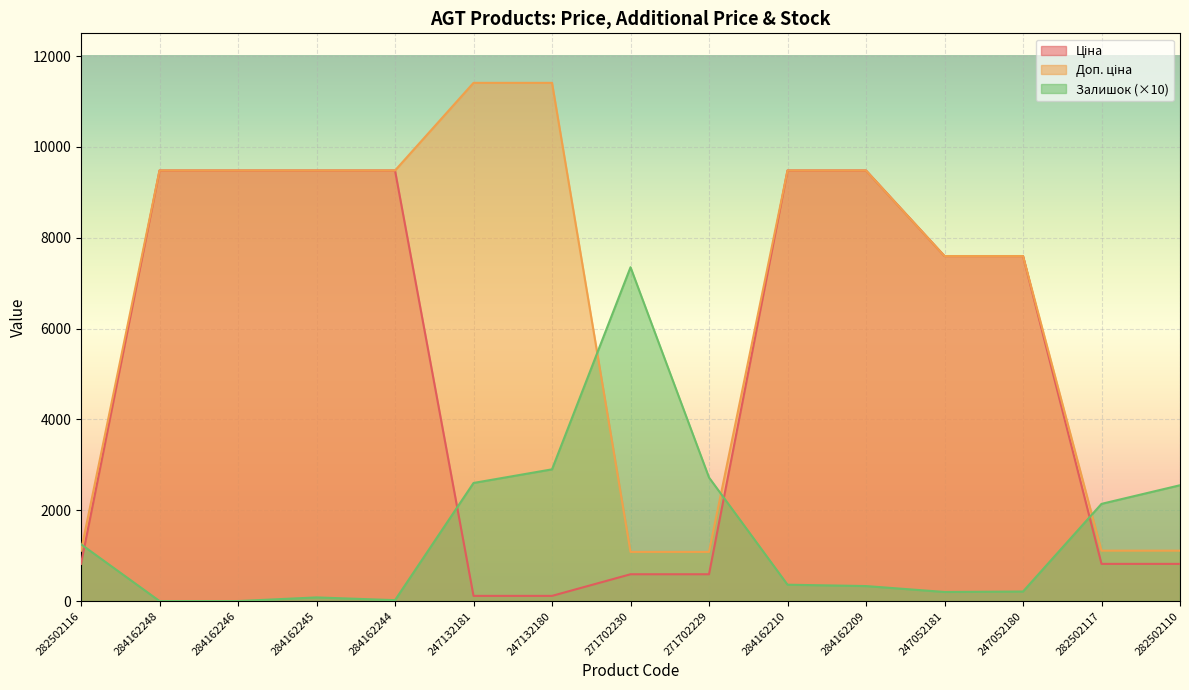

Between 284162244 and 271702230, which series saw the biggest shift?

Ціна